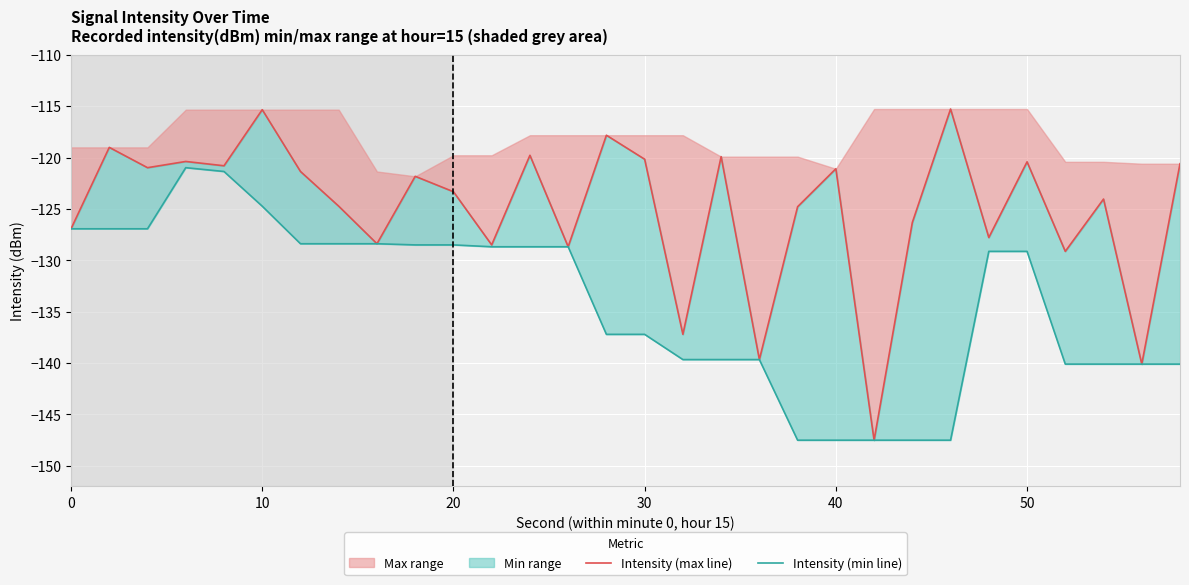

True or false: Intensity (max line) has a value of -124.7 at 7.

True